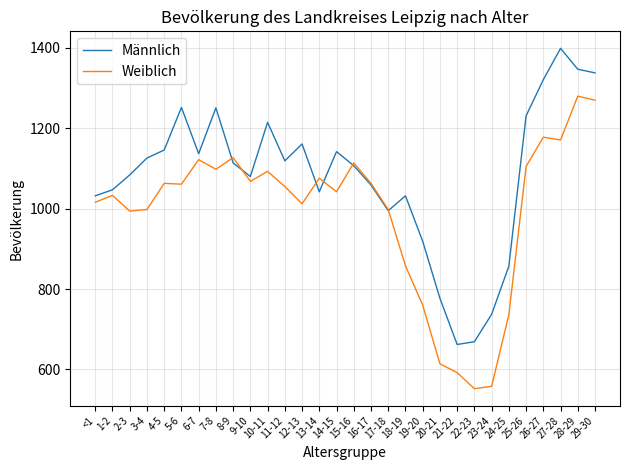

How many values in the Weiblich series are below 1061?

15